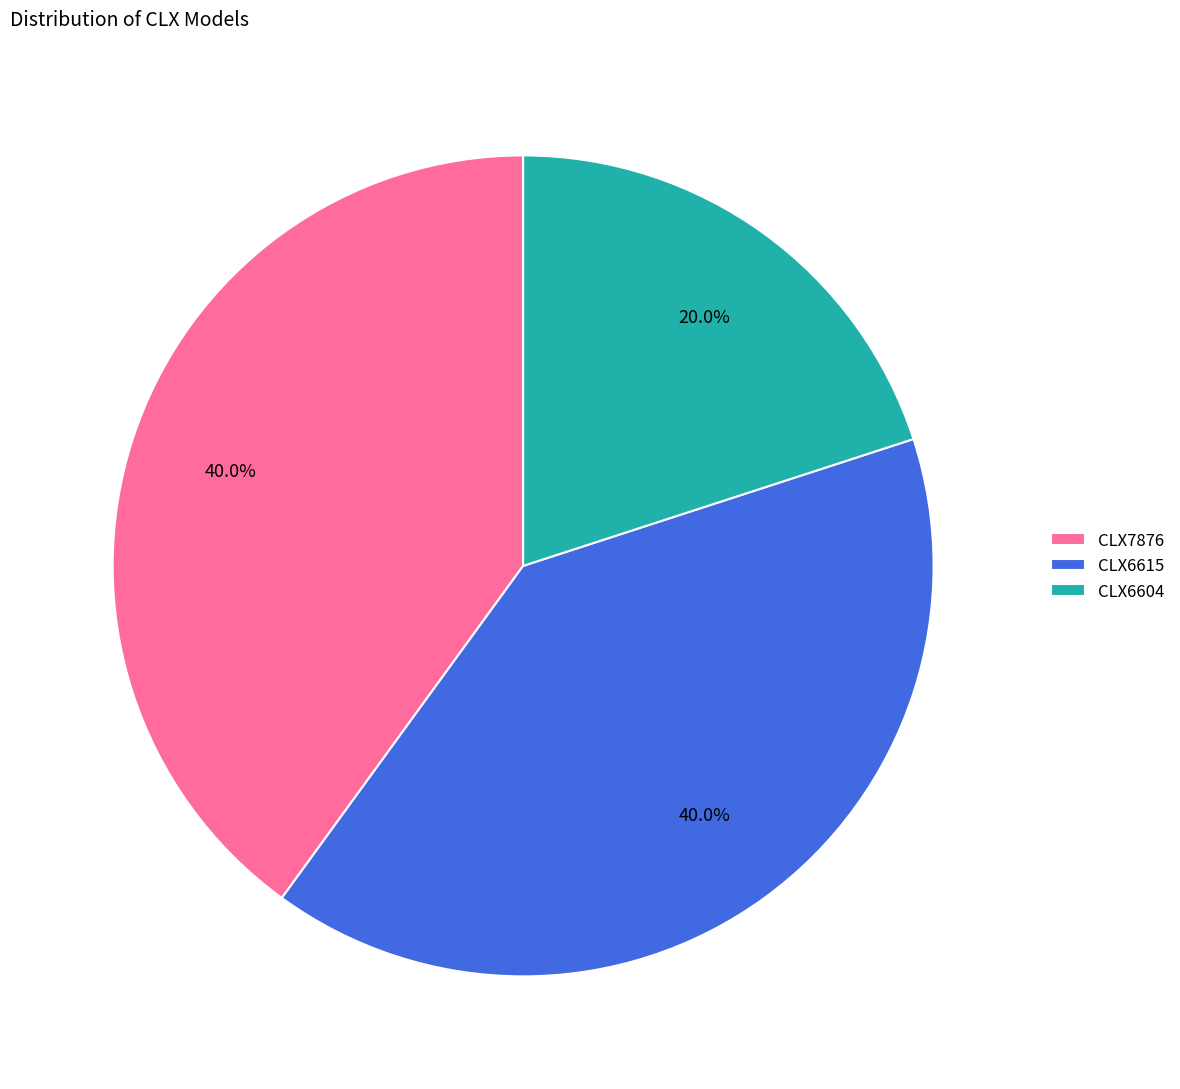

Is the sum of CLX6604 and CLX6615 greater than half?

Yes